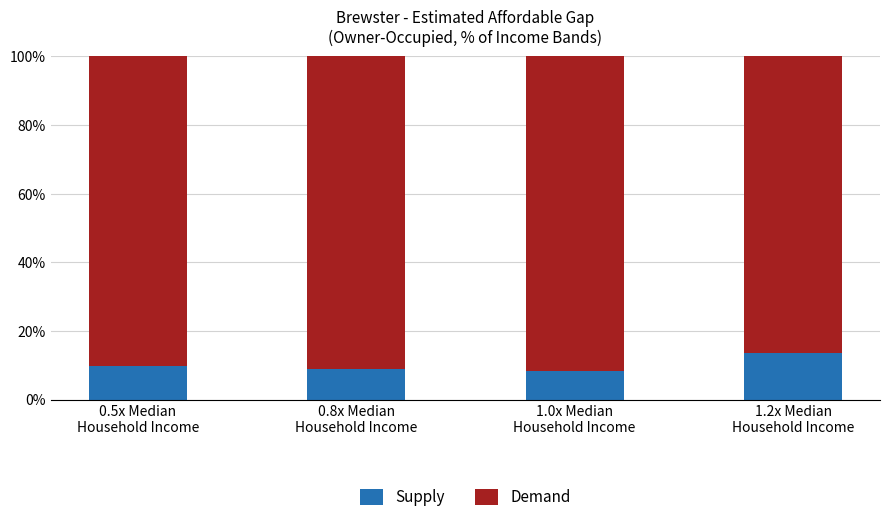

The Supply series shows 0.1 at 1.2x Median
Household Income. True or false?

True